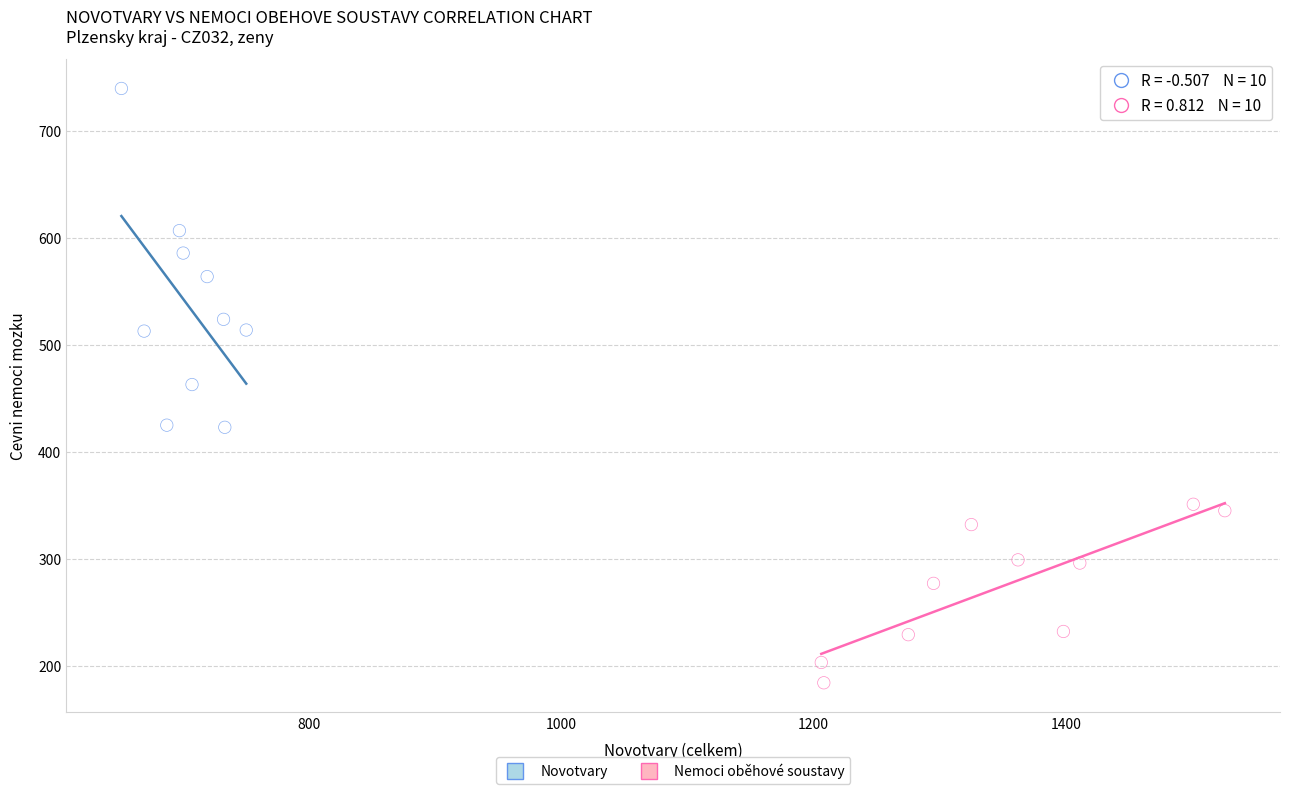

Which series contains the highest Y value?

Novotvary